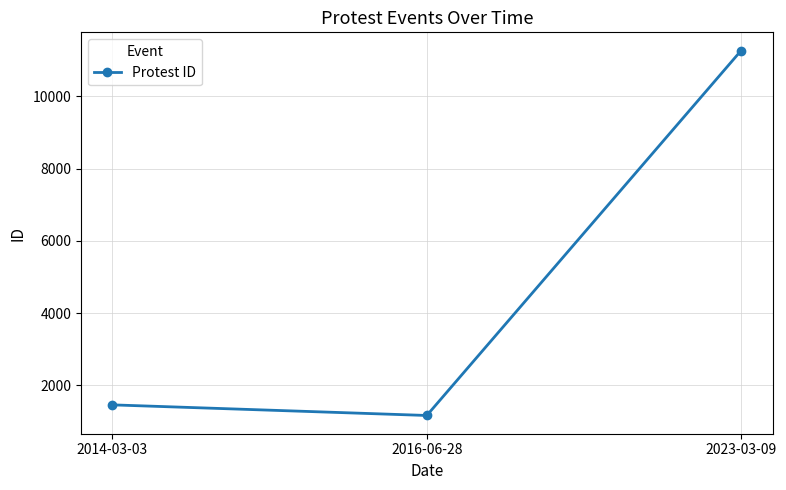

List the labels in order of value, largest first.

2023-03-09, 2014-03-03, 2016-06-28